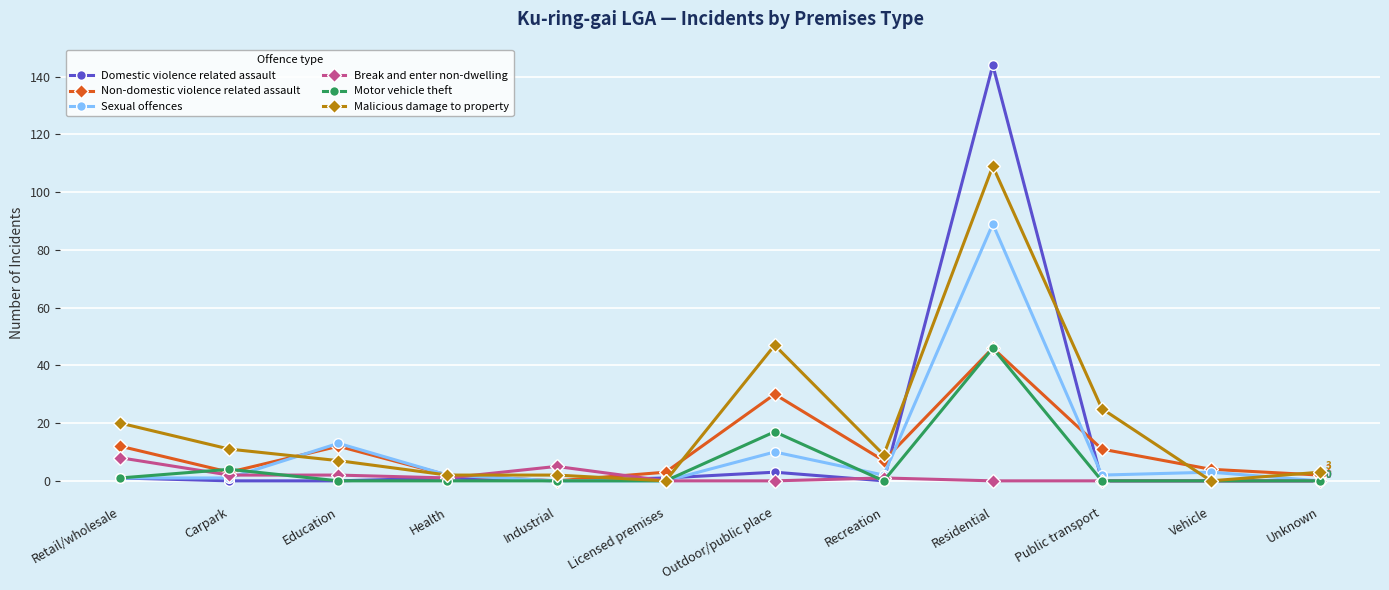

Reading right to left, list all the values displayed in this chart.

Domestic violence related assault: 0	0	0	144	0	3	1	0	1	0	0	1
Non-domestic violence related assault: 2	4	11	46	7	30	3	0	2	12	3	12
Sexual offences: 0	3	2	89	2	10	0	0	2	13	1	1
Break and enter non-dwelling: 0	0	0	0	1	0	0	5	1	2	2	8
Motor vehicle theft: 0	0	0	46	0	17	0	0	0	0	4	1
Malicious damage to property: 3	0	25	109	9	47	0	2	2	7	11	20